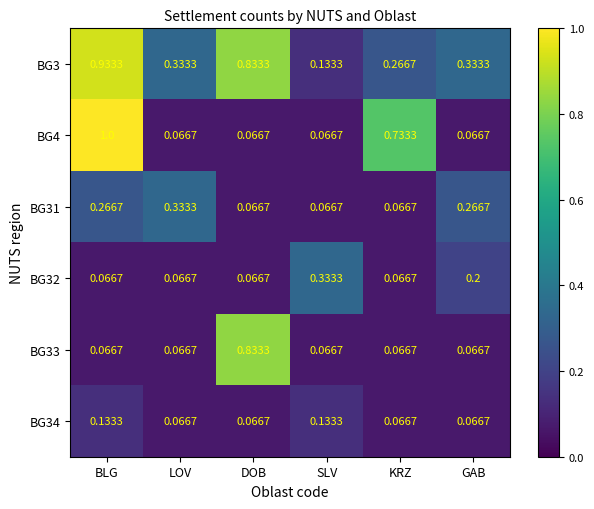

Where is BG3 nearest to the value 0?

SLV